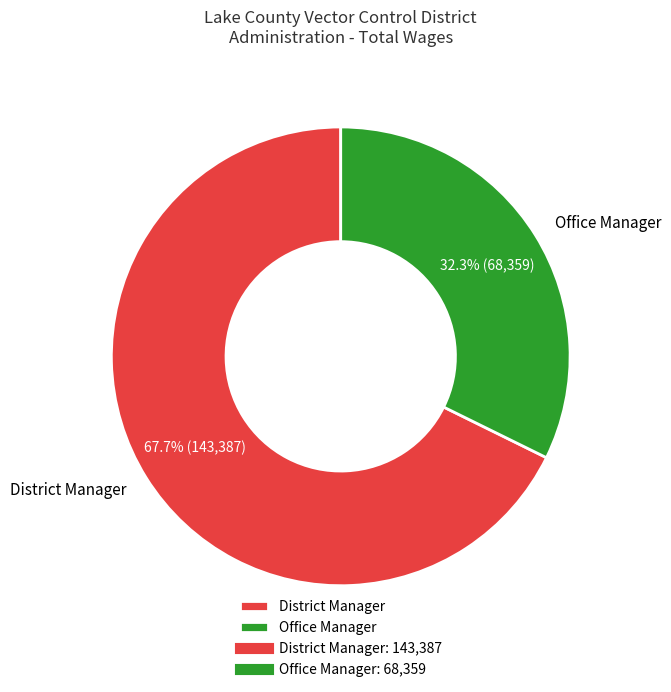

Which has a higher value, Office Manager or District Manager?

District Manager